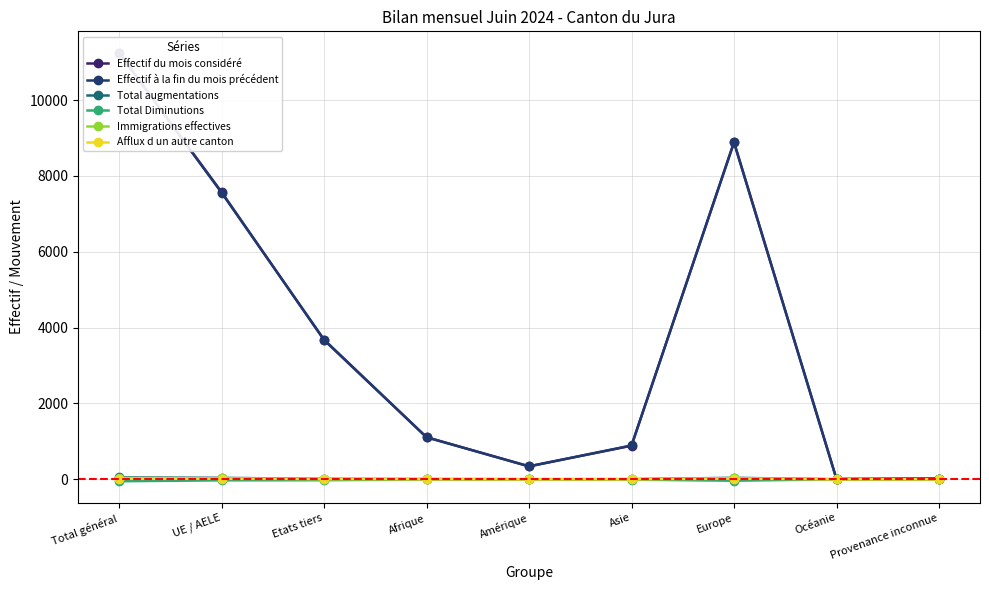

True or false: Total augmentations has more than 2 points higher than both neighbors.

False